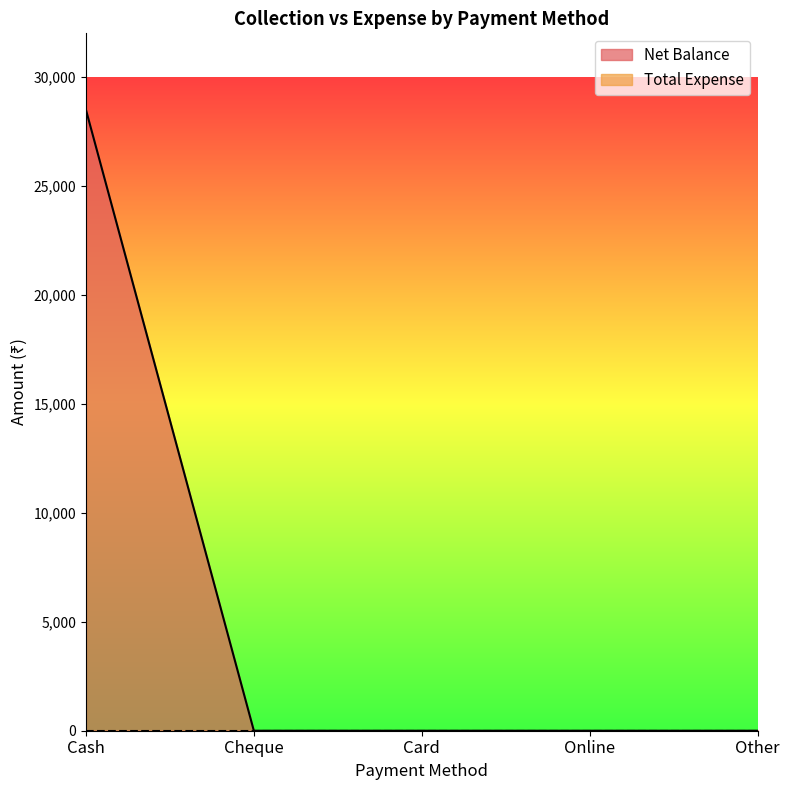

True or false: the data shows -14173 at Online.

False